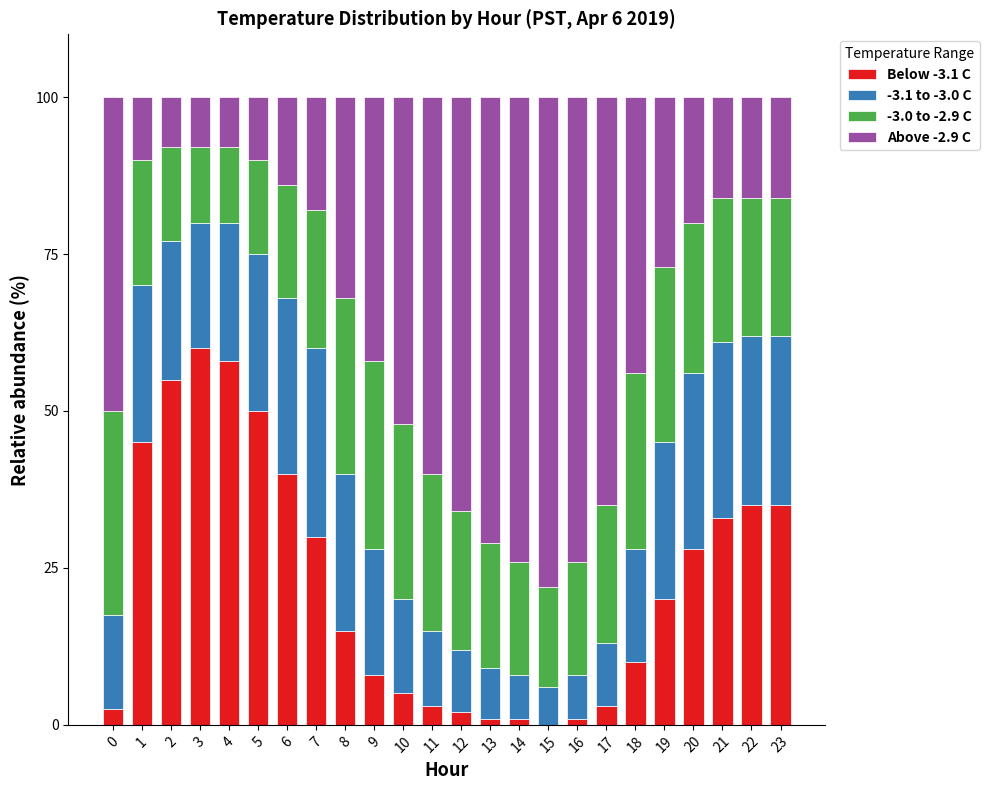

What is the total value across all series at 17?

100.0